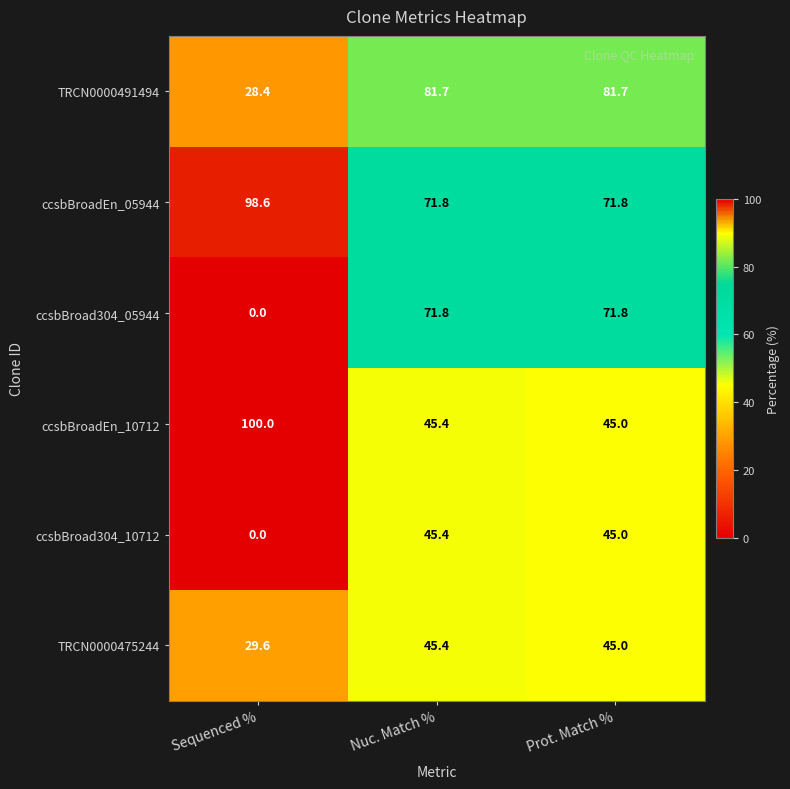

What is the highest value of the TRCN0000491494 series?

81.7